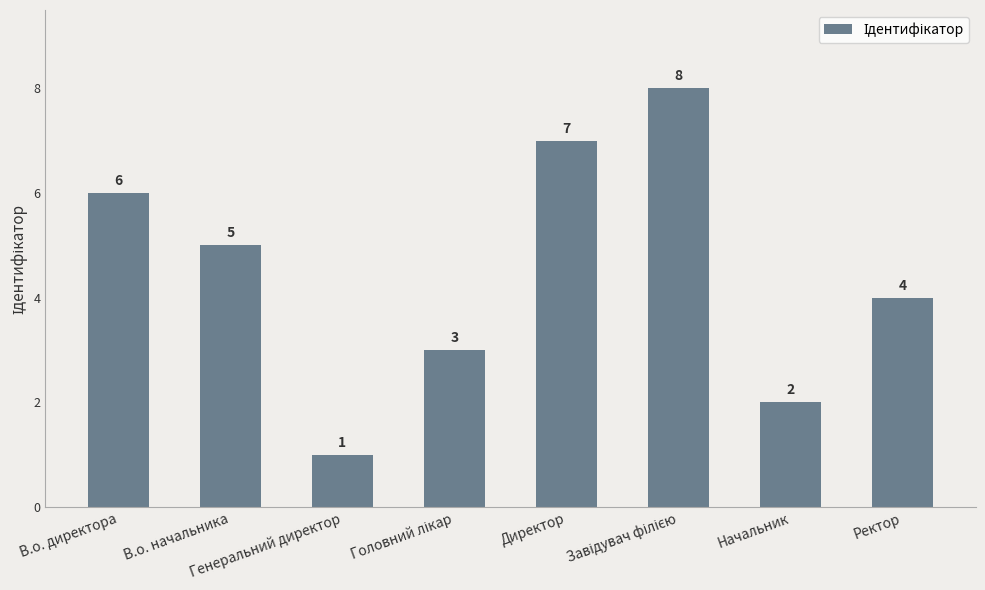

How many data points does each series have?

8